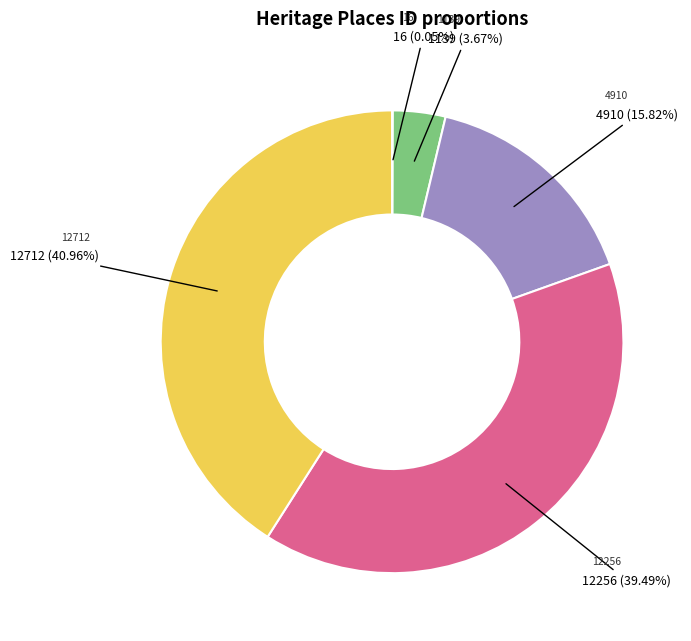

Is there any slice that represents more than half of the pie?

No